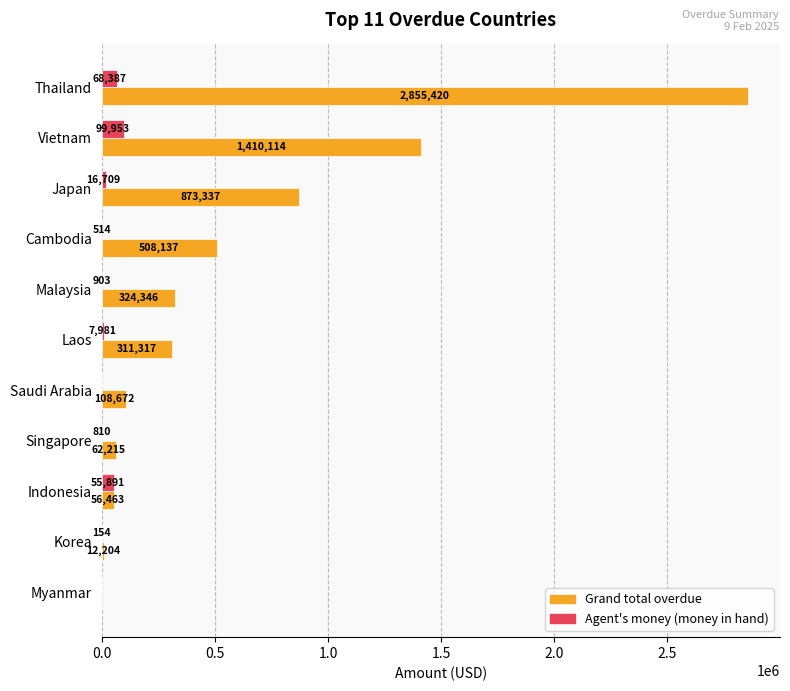

What is the sum of all Agent's money (money in hand) values?

251302.8